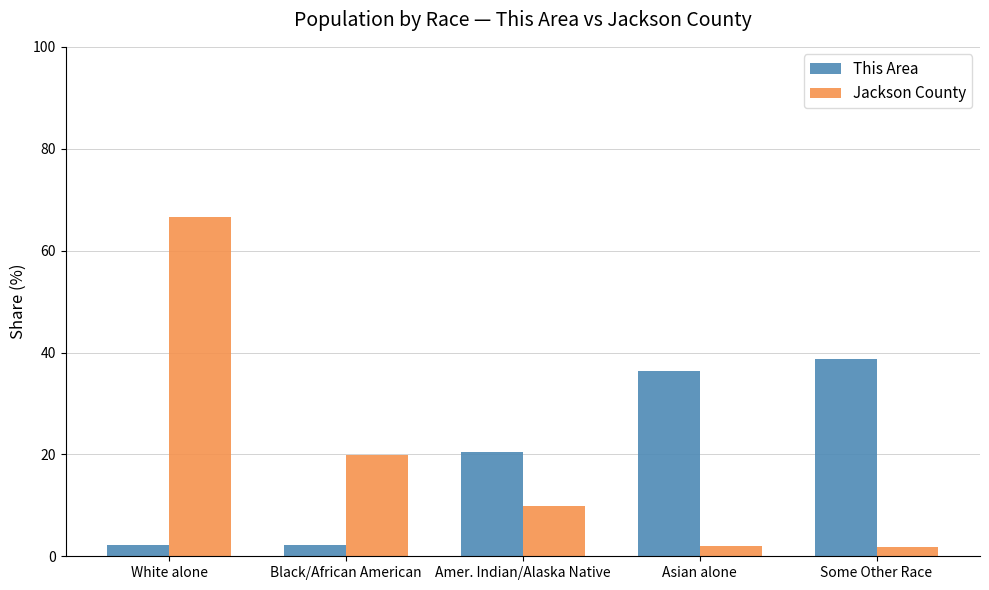

Is the value of This Area at Black/African American greater than the value of Jackson County at Black/African American?

No